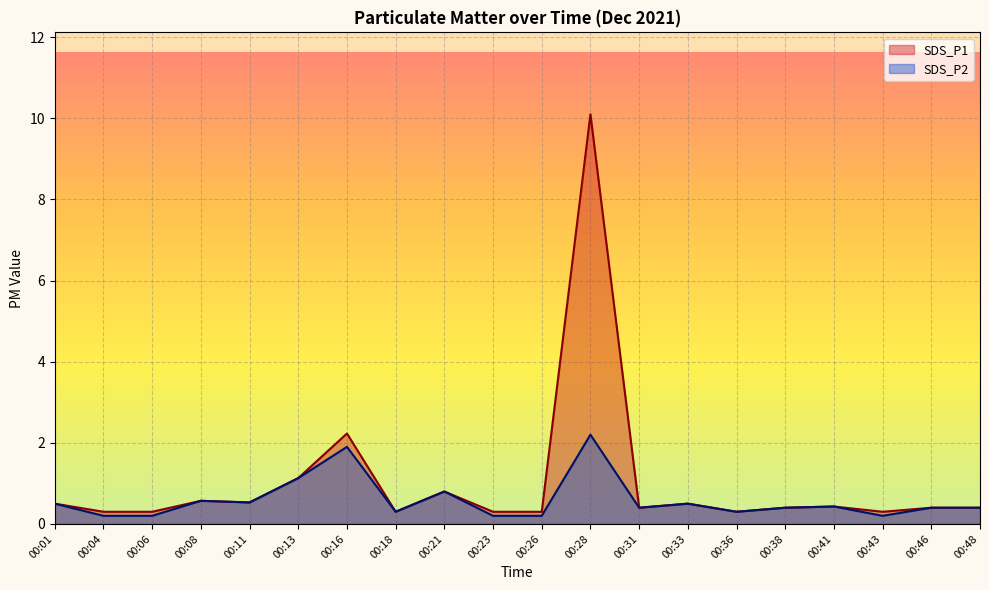

Is it true that SDS_P2 equals 0.4 at 00:36?

False